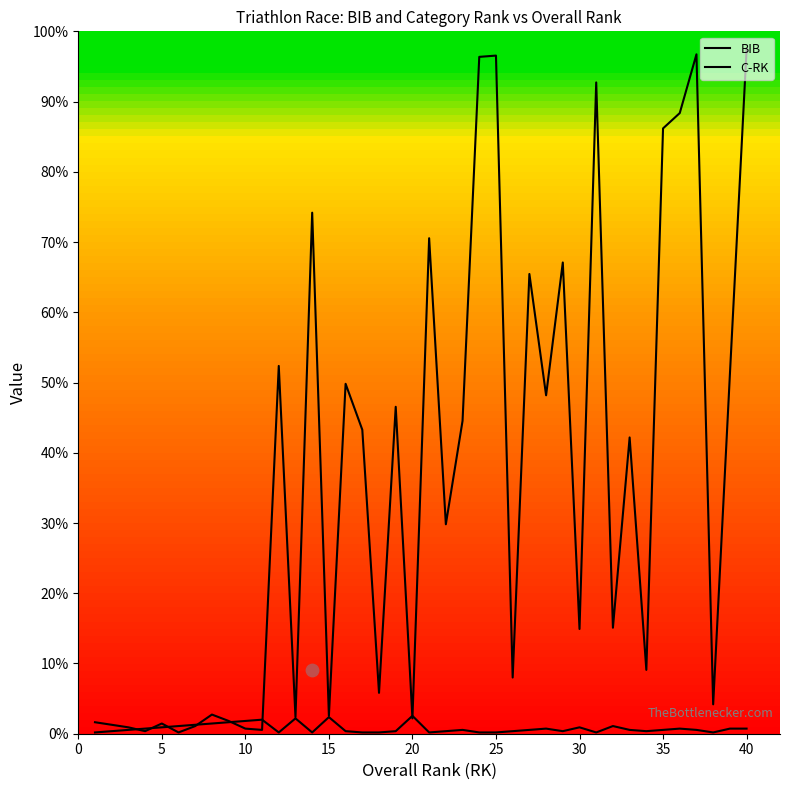

Which series contains the highest Y value?

BIB